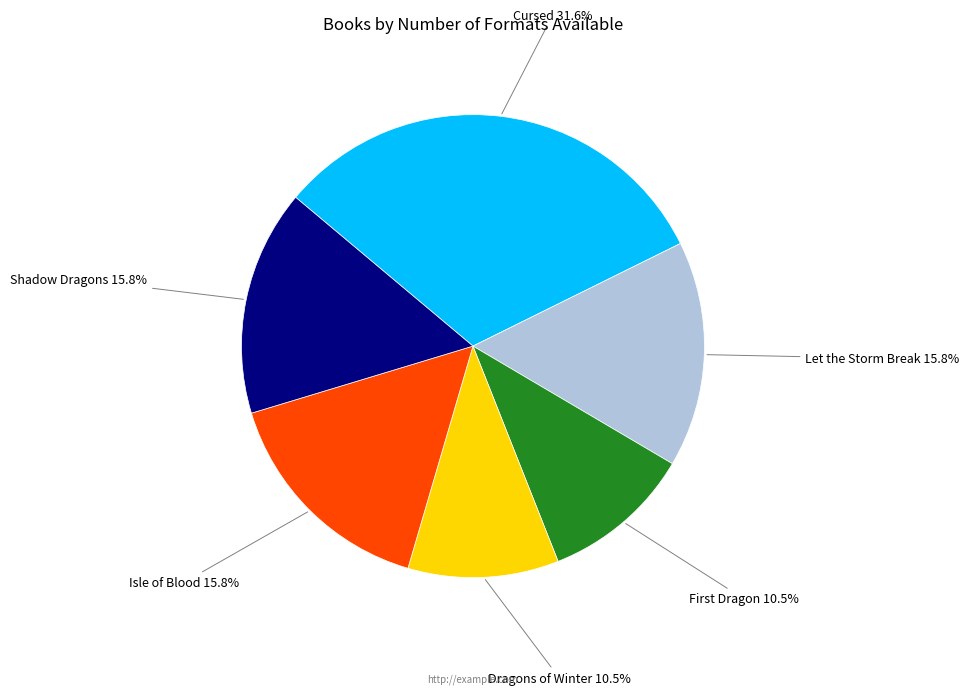

Is there any slice that represents more than half of the pie?

No